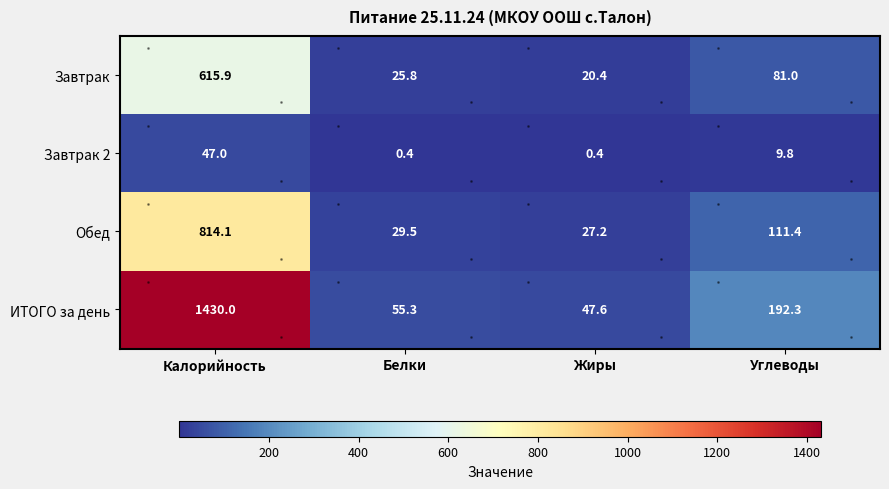

What is the sum of the Обед values at Жиры and Калорийность?

841.3